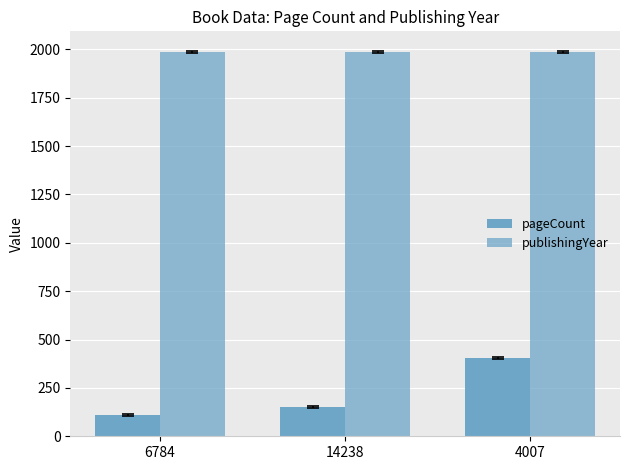

True or false: publishingYear has a value of 877 at 4007.

False